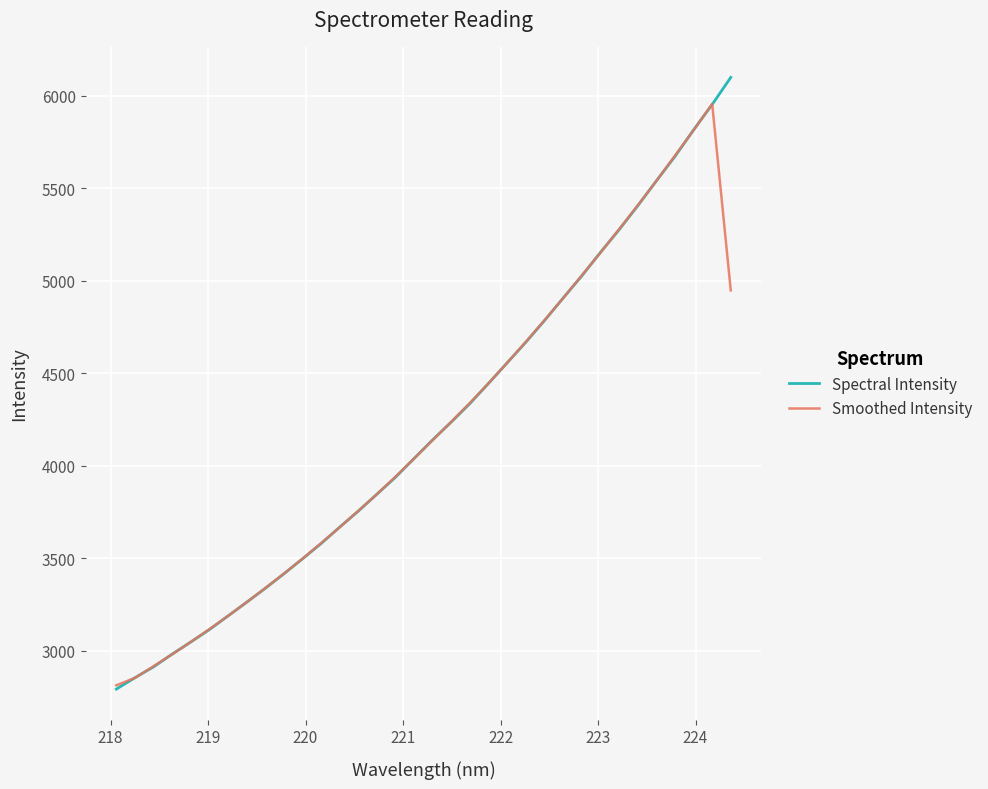

Reading right to left, list all the values displayed in this chart.

Spectral Intensity: 6100.3	5953.9	5816.4	5673.3	5541.1	5406.5	5277.3	5154.8	5028.1	4908.6	4787.1	4670.2	4559.0	4447.8	4338.9	4238.8	4142.5	4041.5	3939.5	3847.7	3756.1	3669.4	3580.4	3497.6	3416.5	3337.9	3262.5	3188.3	3114.5	3047.1	2981.8	2912.7	2853.6	2792.1
Smoothed Intensity: 4948.8	5956.9	5814.5	5676.9	5540.3	5408.3	5279.6	5153.4	5030.5	4907.9	4788.6	4672.1	4559.0	4448.6	4341.9	4240.1	4140.9	4041.2	3942.9	3847.8	3757.7	3668.6	3582.5	3498.2	3417.3	3338.9	3262.9	3188.4	3116.6	3047.8	2980.5	2916.0	2852.8	2812.6